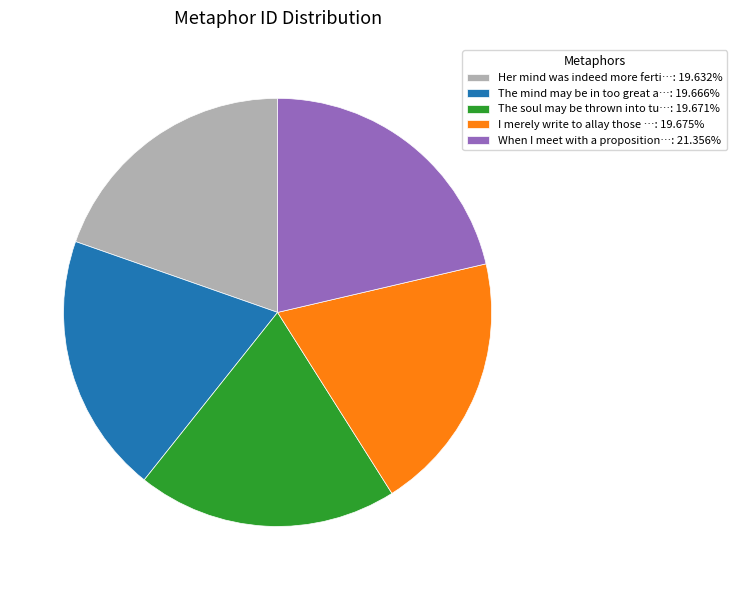

Is The mind may be in too great a…: 19.666% the majority of the pie?

No